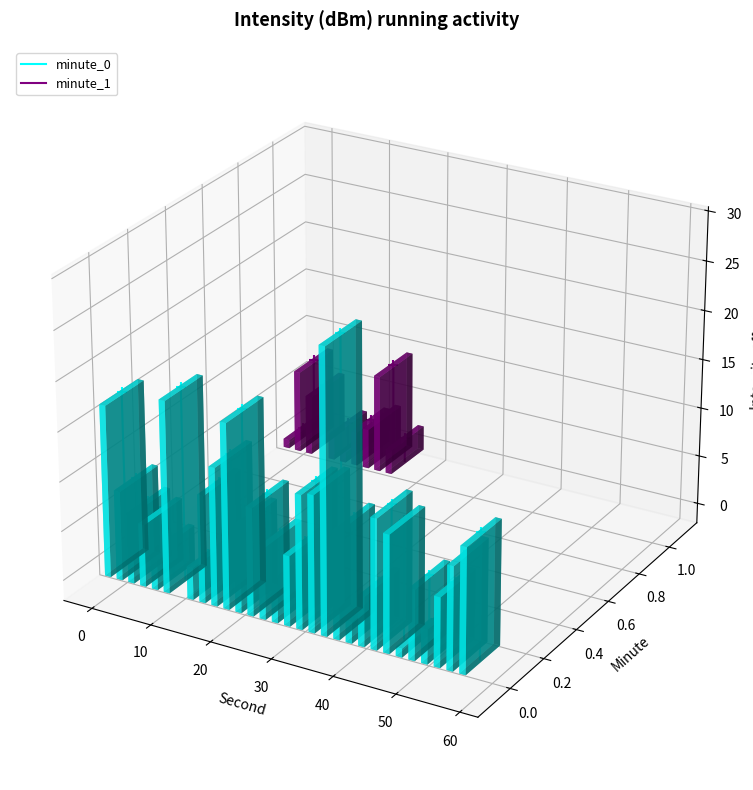

Which series contains the highest Y value?

minute_0